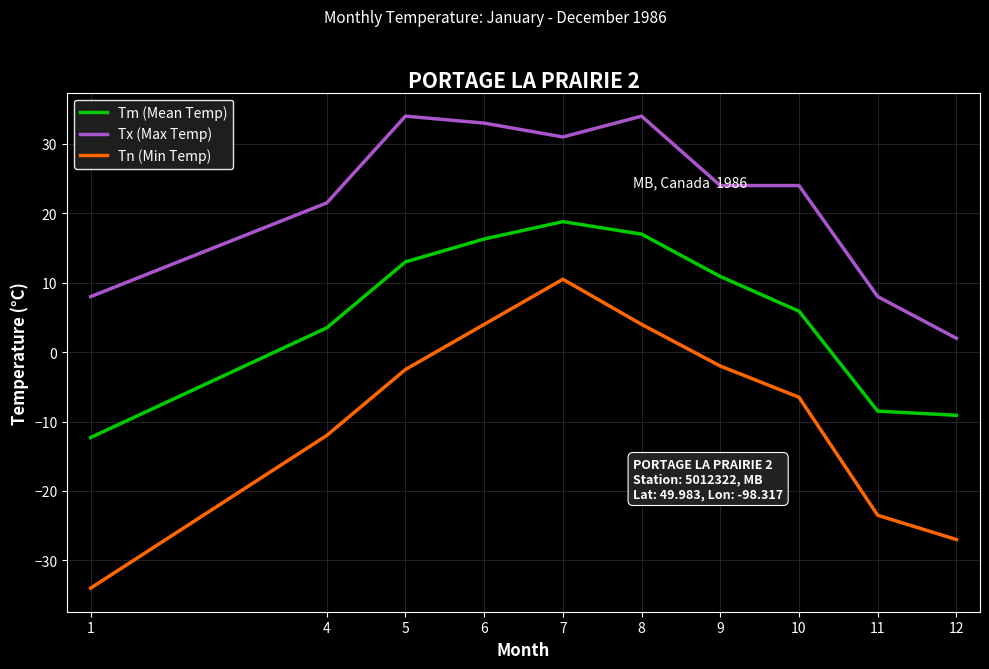

How many lines are shown in the chart?

3